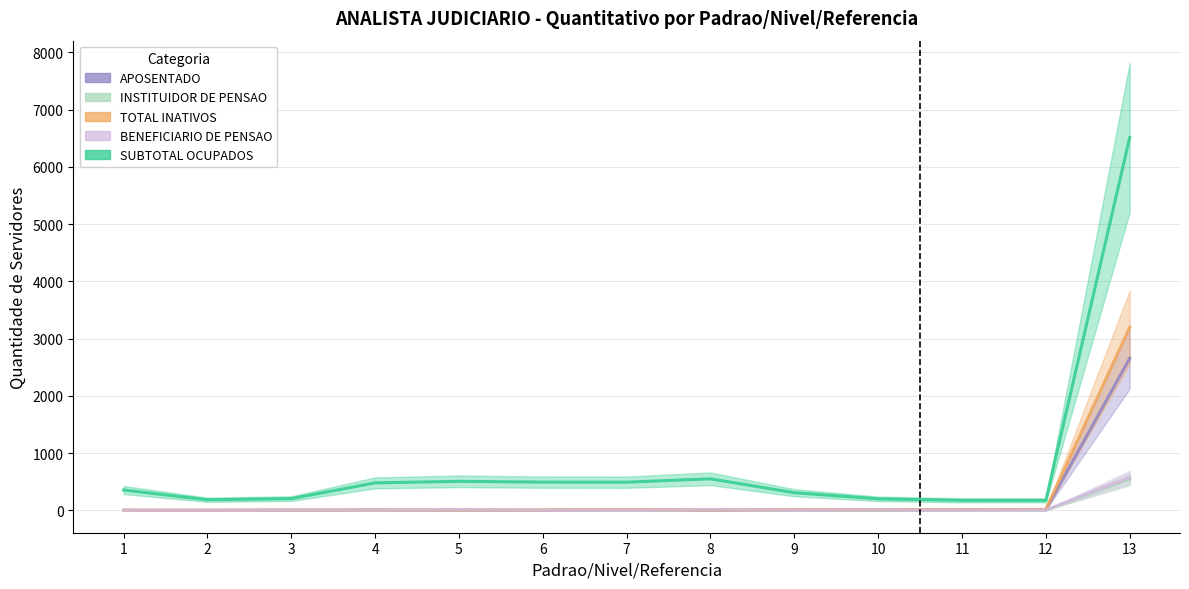

Between which two adjacent categories do INSTITUIDOR DE PENSAO and BENEFICIARIO DE PENSAO first intersect?

5 and 6